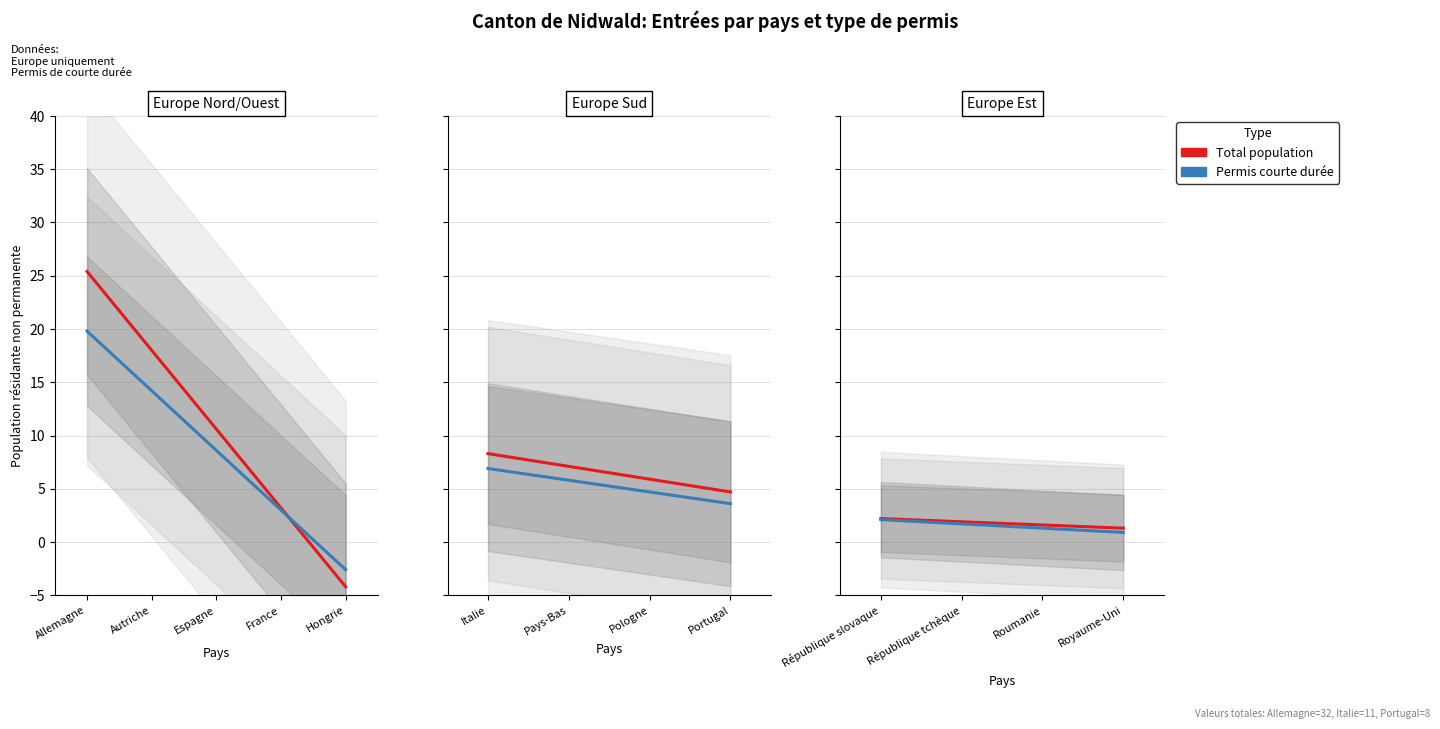

What position from the left is Royaume-Uni?

4